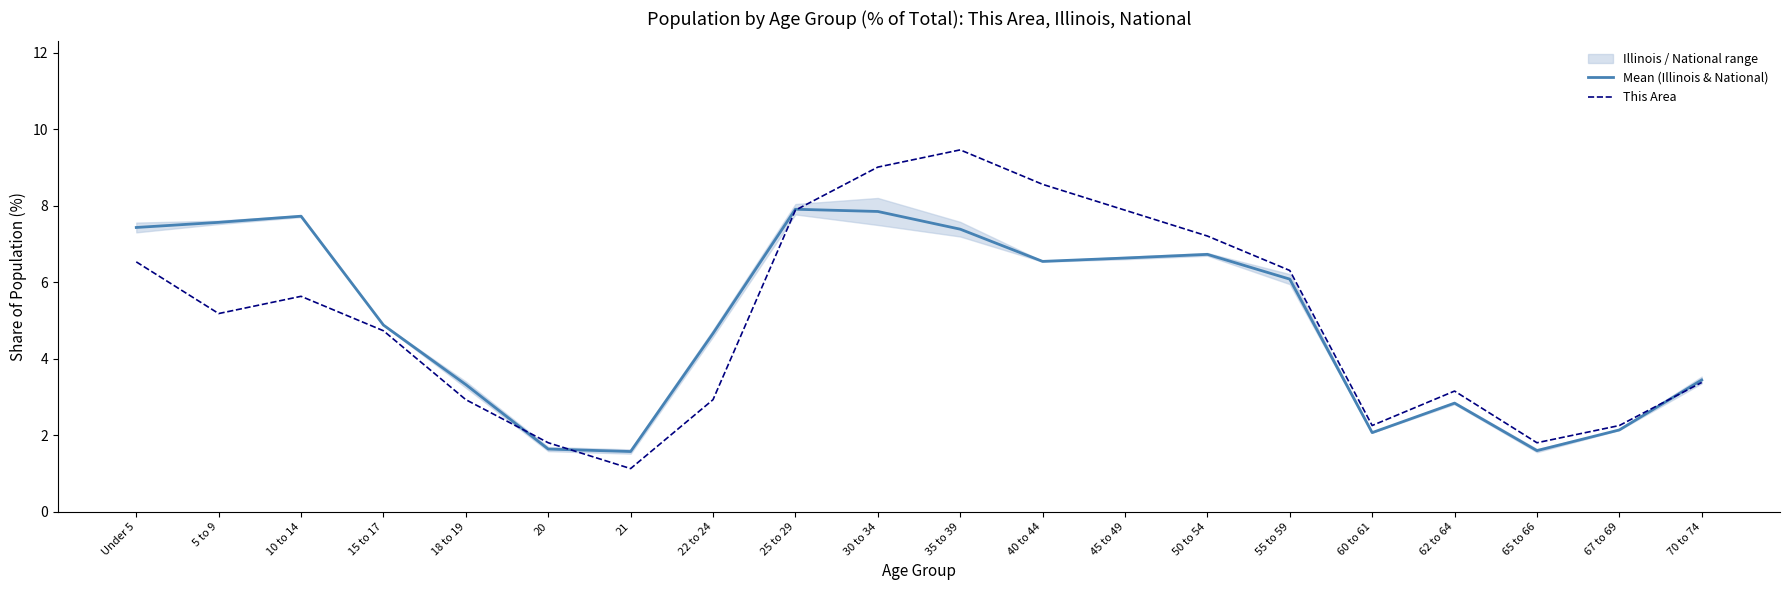

True or false: Mean (Illinois & National) has a value of 1.6 at 21.

True